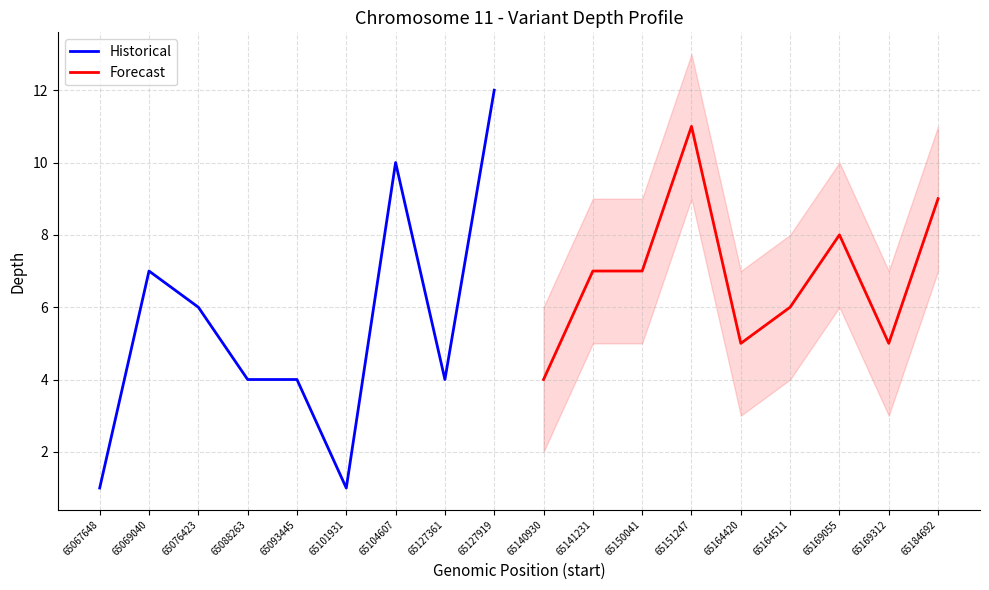

What is the minimum value shown in the chart?

1